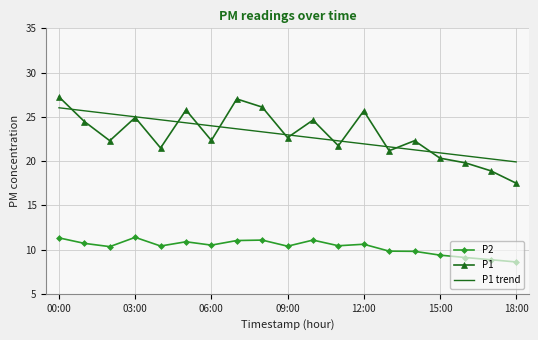

True or false: P2 and P1 trend intersect in this chart.

False